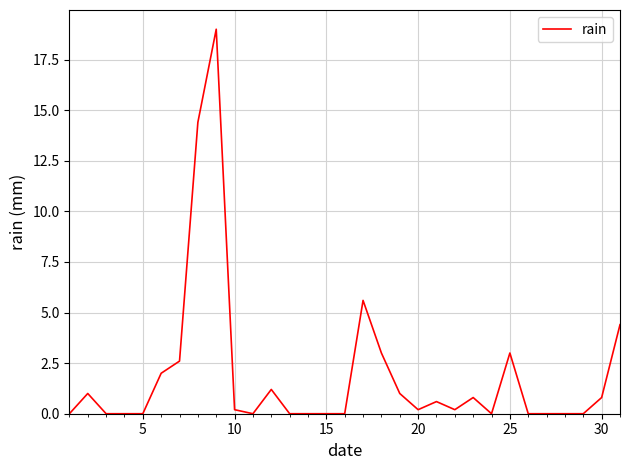

What is the difference between the maximum and minimum values?

19.0